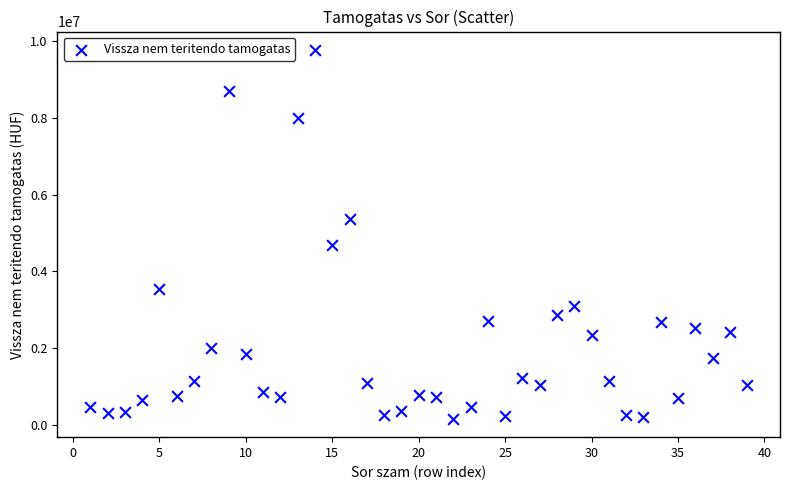

What Y value in the scatter plot is closest to 4963438?

4680594